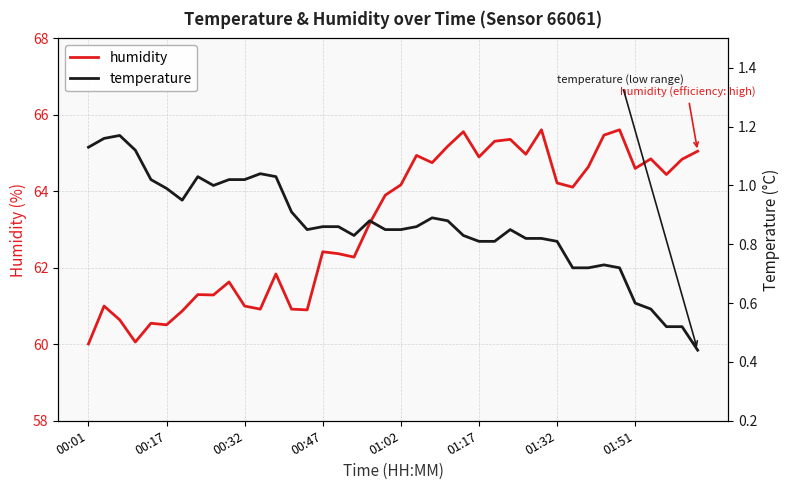

At 22, list the series in order from largest to smallest.

humidity, temperature